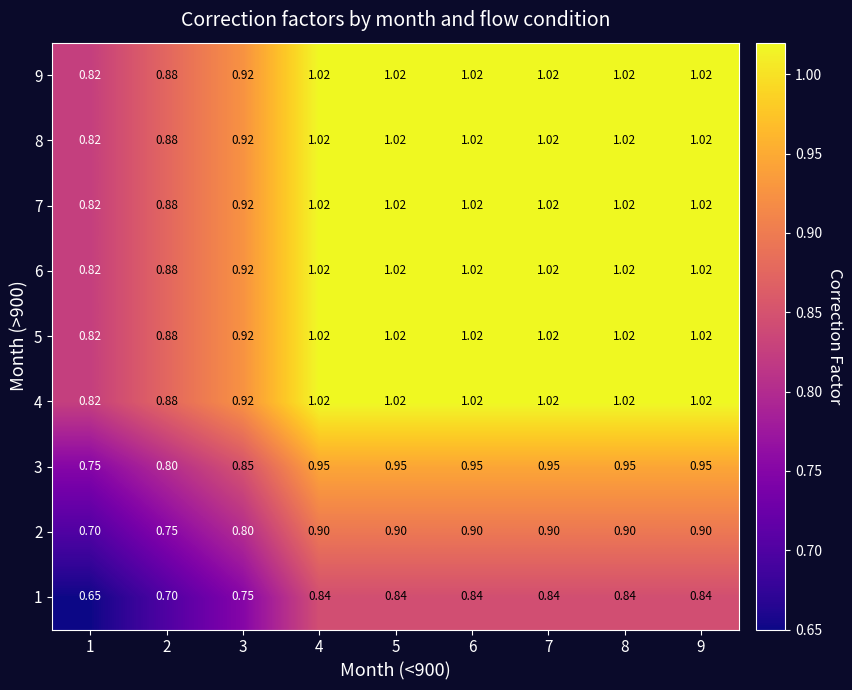

Reading left to right, extract all data points from this chart.

1: 1=0.7	2=0.7	3=0.8	4=0.8	5=0.8	6=0.8	7=0.8	8=0.8	9=0.8
2: 1=0.7	2=0.8	3=0.8	4=0.9	5=0.9	6=0.9	7=0.9	8=0.9	9=0.9
3: 1=0.8	2=0.8	3=0.8	4=0.9	5=0.9	6=0.9	7=0.9	8=0.9	9=0.9
4: 1=0.8	2=0.9	3=0.9	4=1.0	5=1.0	6=1.0	7=1.0	8=1.0	9=1.0
5: 1=0.8	2=0.9	3=0.9	4=1.0	5=1.0	6=1.0	7=1.0	8=1.0	9=1.0
6: 1=0.8	2=0.9	3=0.9	4=1.0	5=1.0	6=1.0	7=1.0	8=1.0	9=1.0
7: 1=0.8	2=0.9	3=0.9	4=1.0	5=1.0	6=1.0	7=1.0	8=1.0	9=1.0
8: 1=0.8	2=0.9	3=0.9	4=1.0	5=1.0	6=1.0	7=1.0	8=1.0	9=1.0
9: 1=0.8	2=0.9	3=0.9	4=1.0	5=1.0	6=1.0	7=1.0	8=1.0	9=1.0